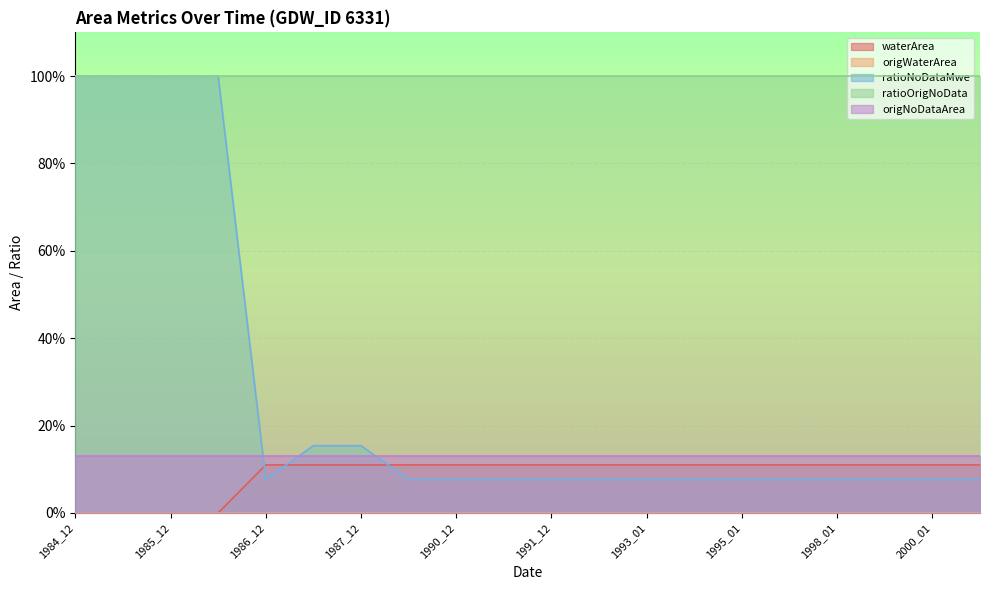

What is the total value across all series at 1993_01?

1.3